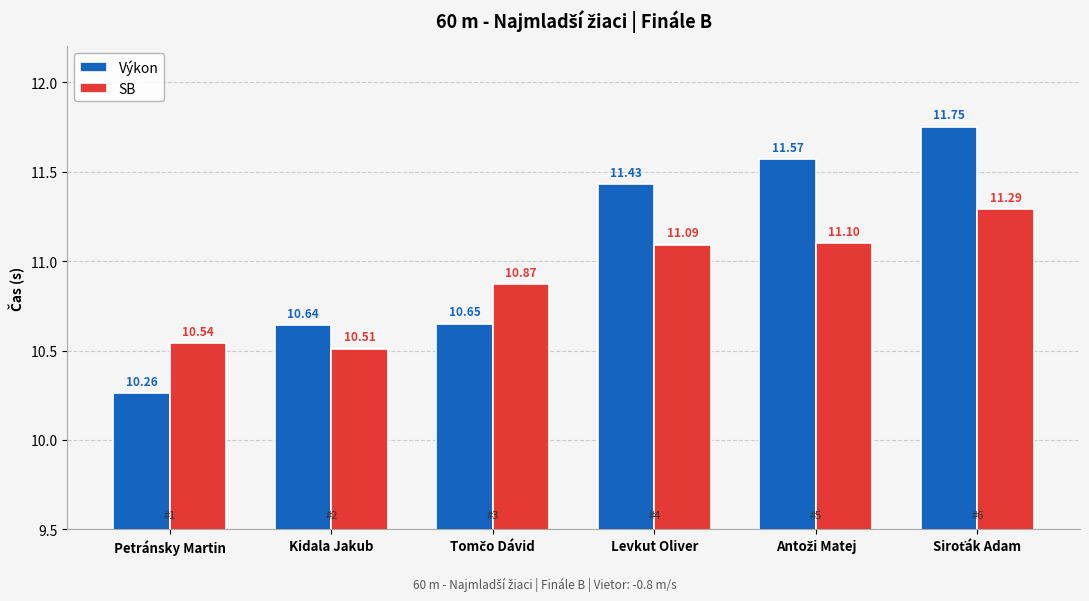

Reading left to right, extract all data points from this chart.

Výkon: 10.3	10.6	10.7	11.4	11.6	11.8
SB: 10.5	10.5	10.9	11.1	11.1	11.3